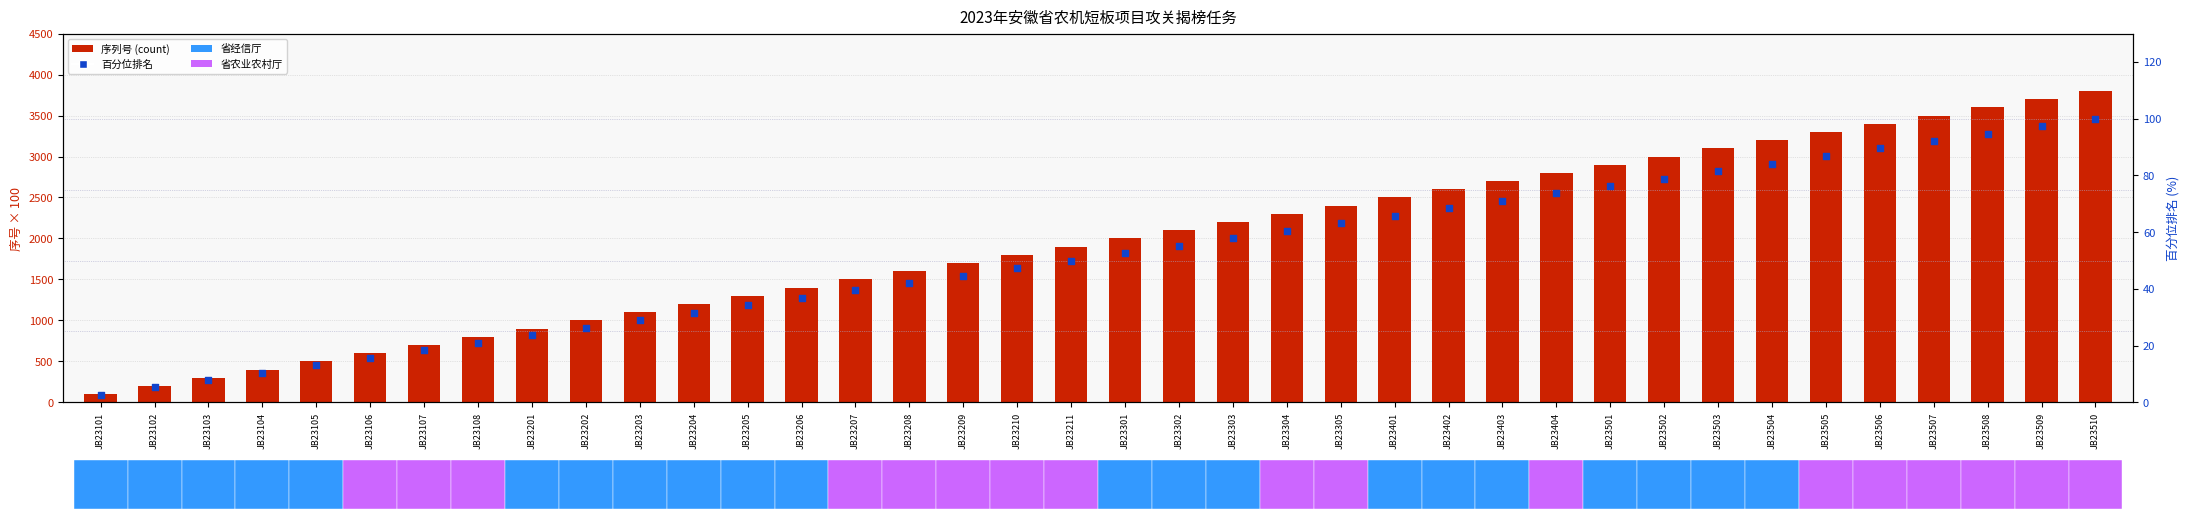

At how many categories does at least one series exceed 1809?

20